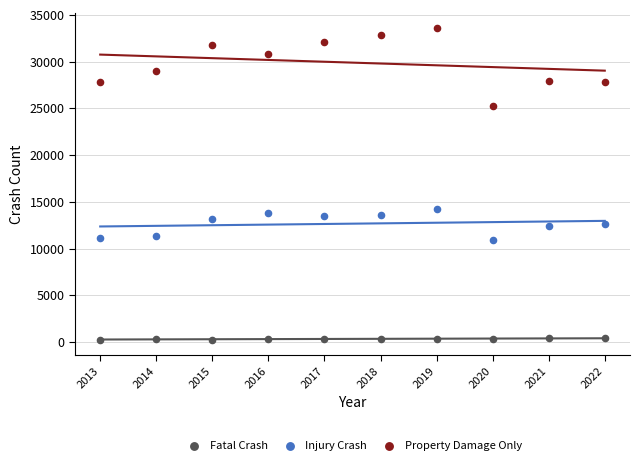

Across all data points, what is the range of Y values (max minus min)?

33294